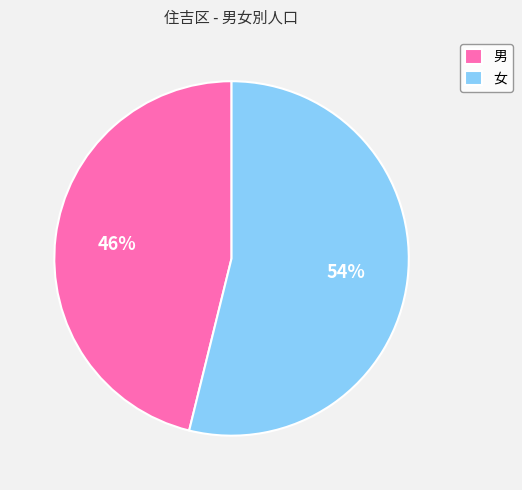

To the nearest percent, what is the combined percentage of 女 and 男?

100%